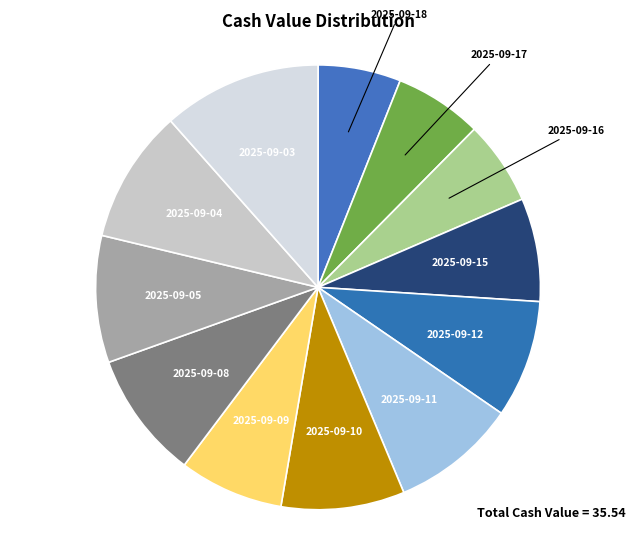

Is the sum of 2025-09-17 and 2025-09-11 greater than half?

No